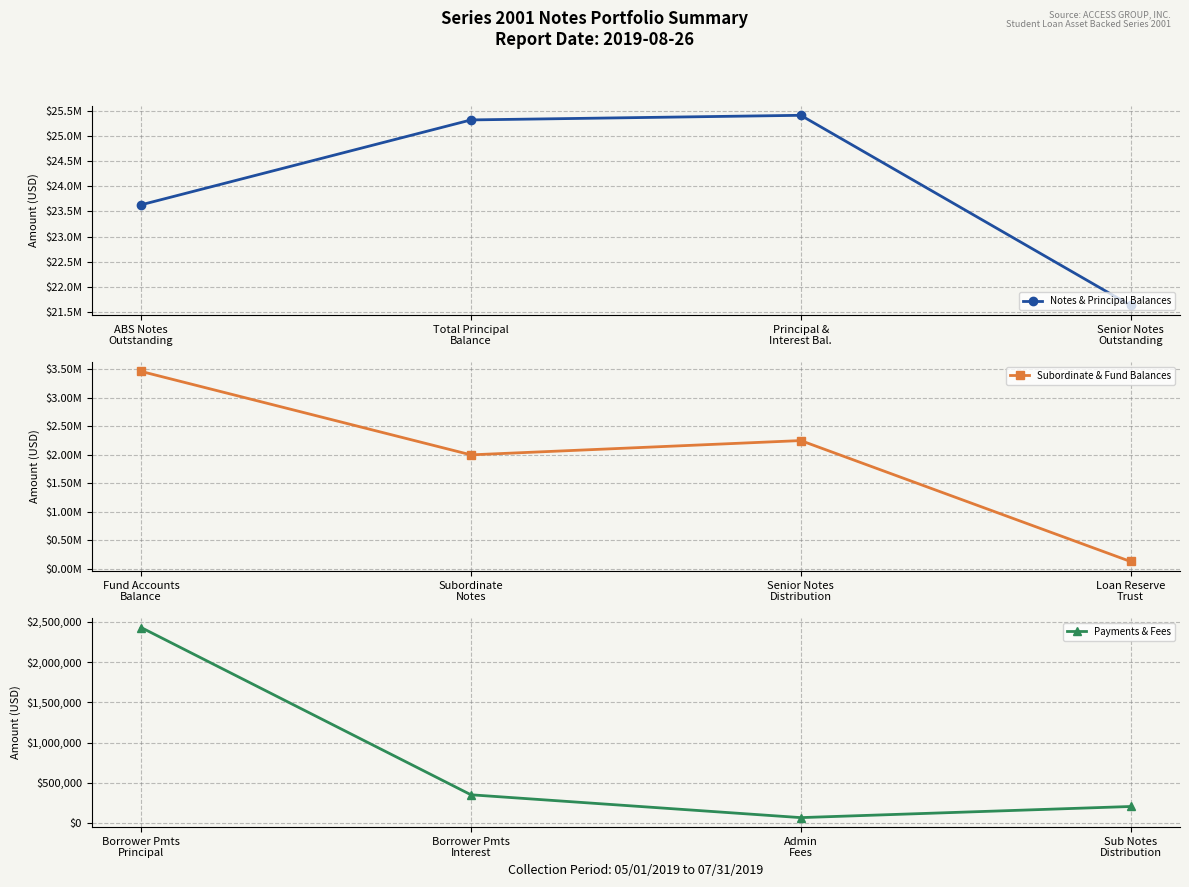

Which series has the widest spread of values?

Notes & Principal Balances